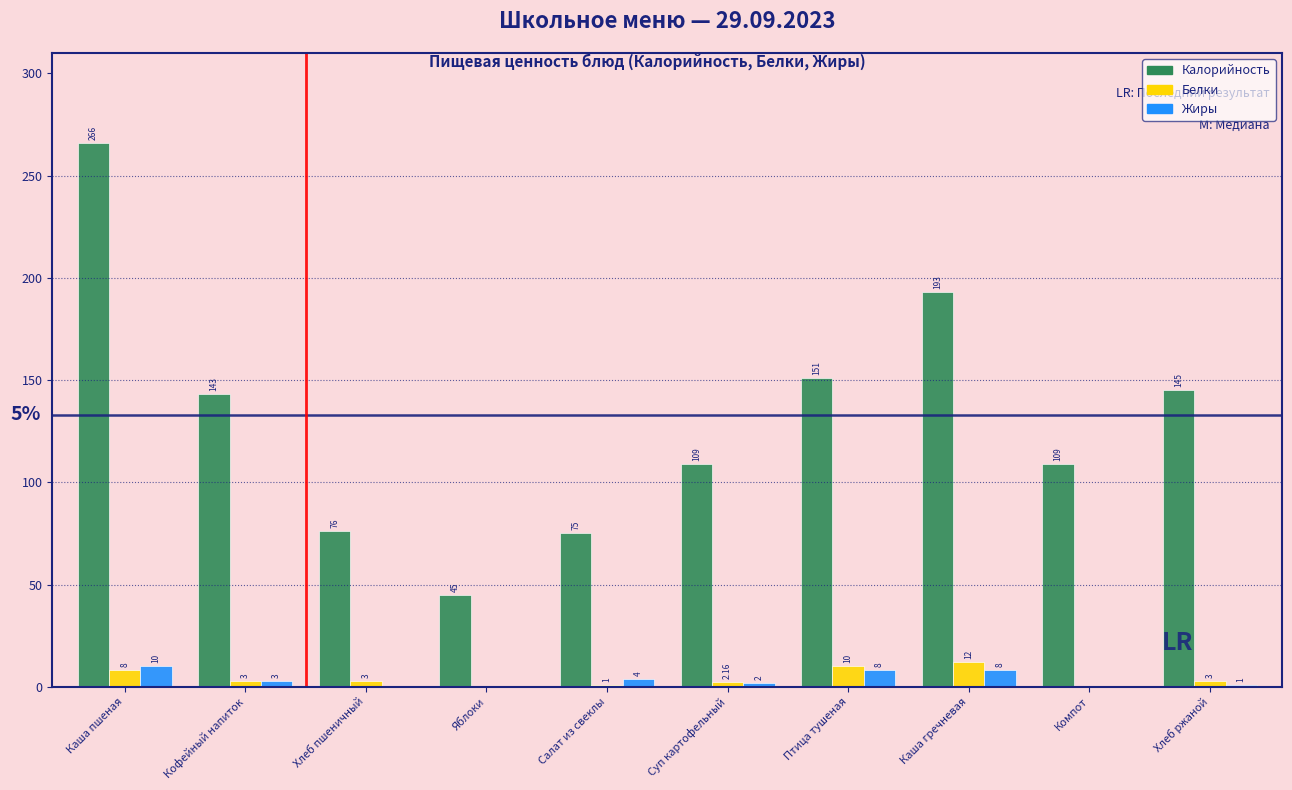

Between Салат из свеклы and Хлеб ржаной, which series saw the biggest shift?

Калорийность